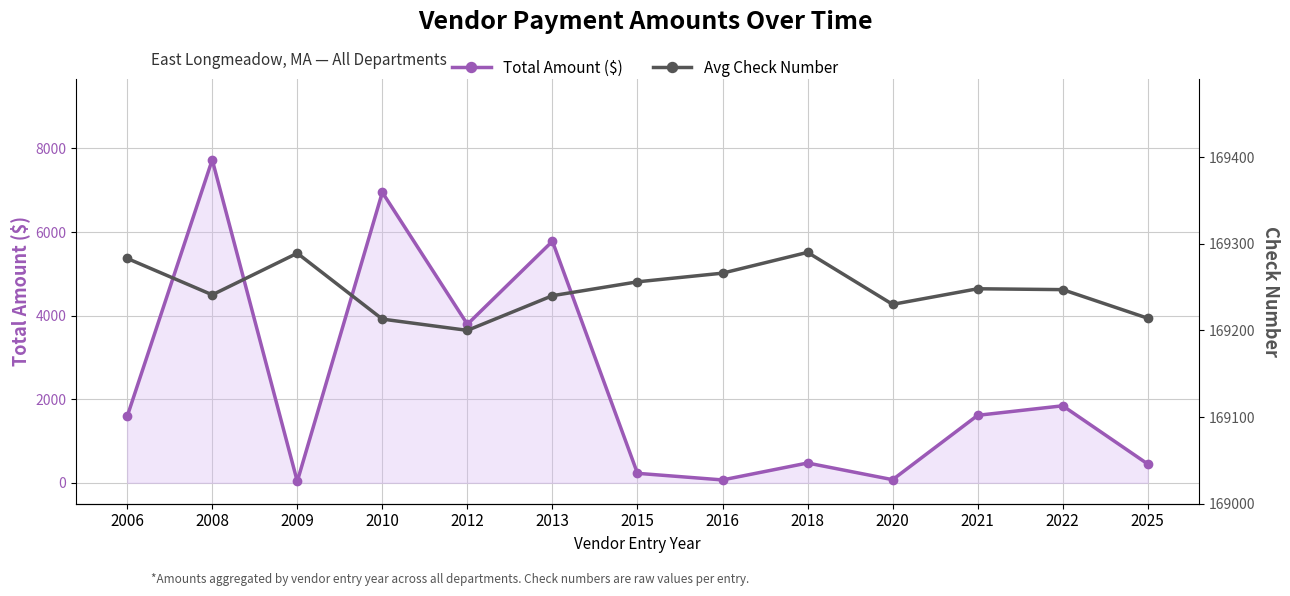

What is the sum of the Avg Check Number values at 2018 and 2016?

338556.0